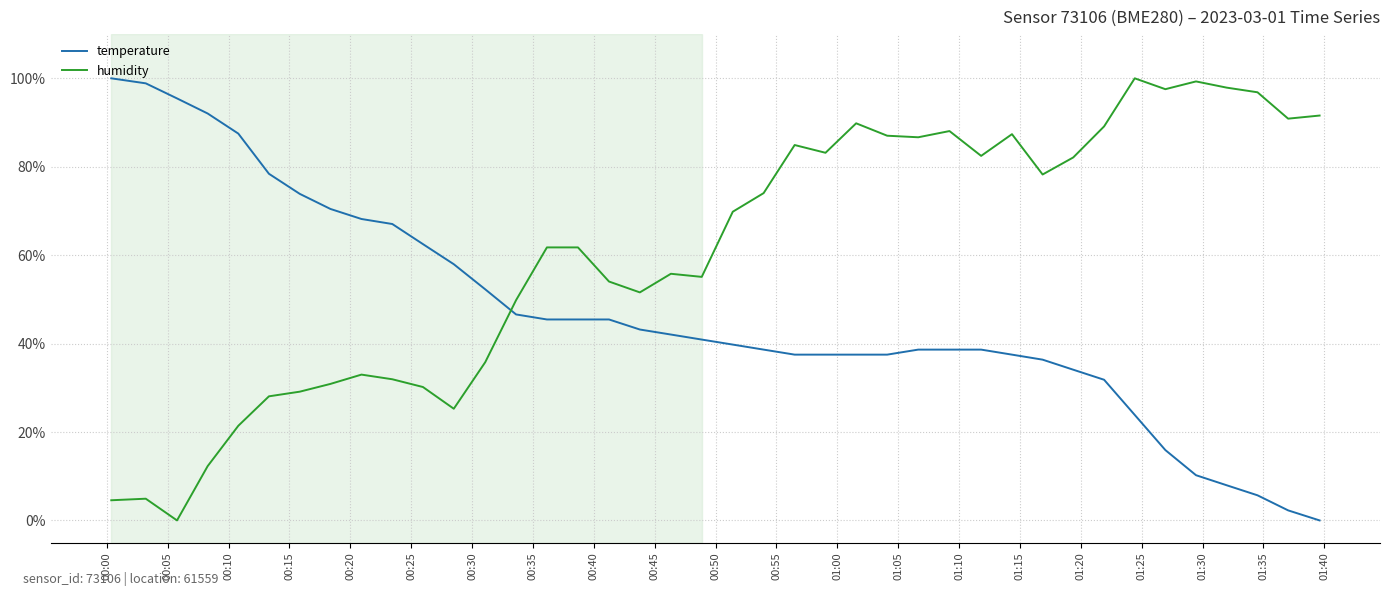

Is this an area chart (filled region under the line)?

No